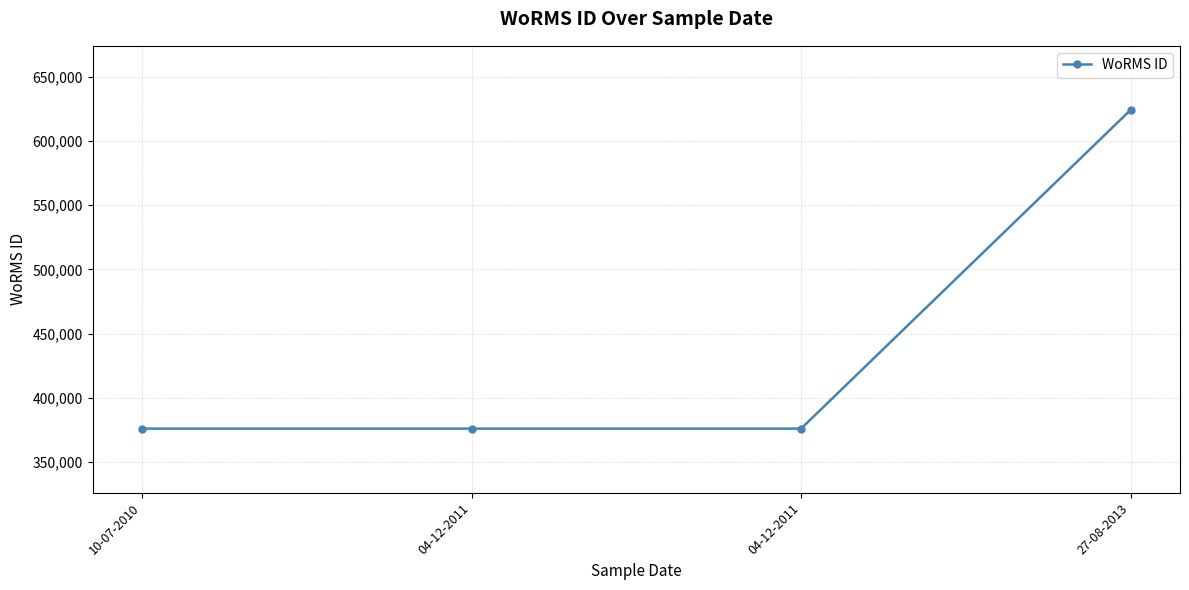

How many lines are shown in the chart?

1